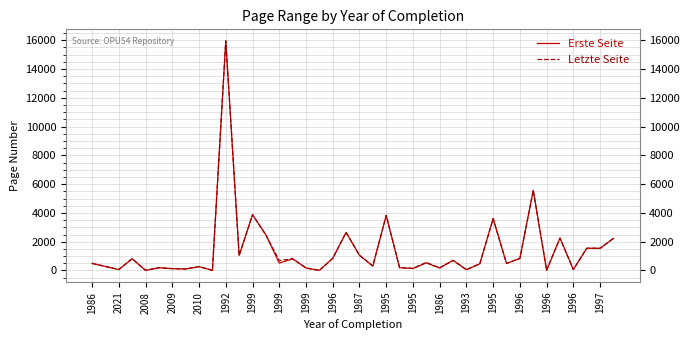

What is the greatest value displayed?

15962